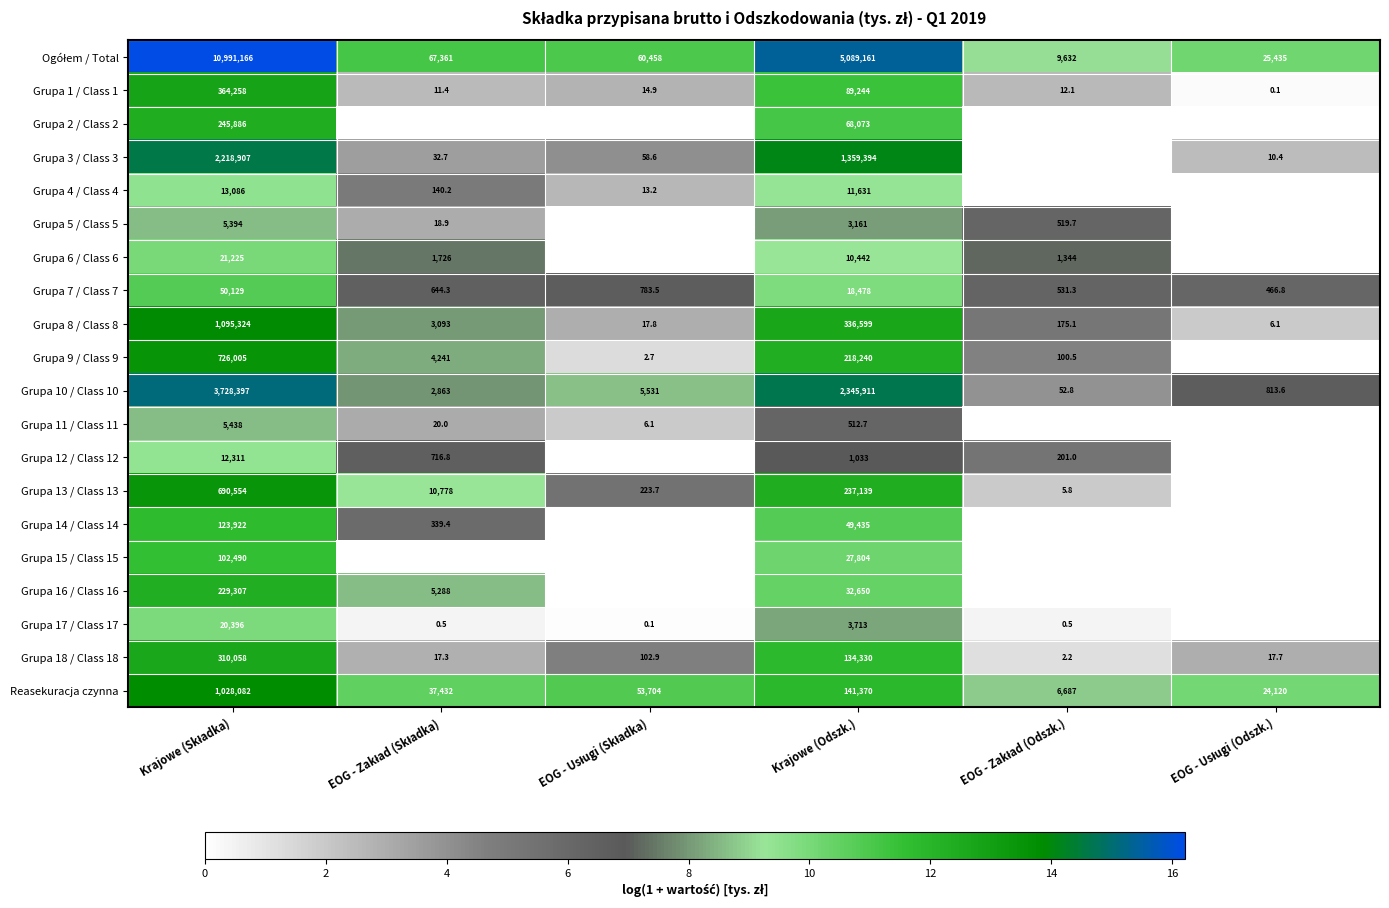

Is it true that Grupa 9 / Class 9 equals 12.3 at Krajowe (Odszk.)?

True